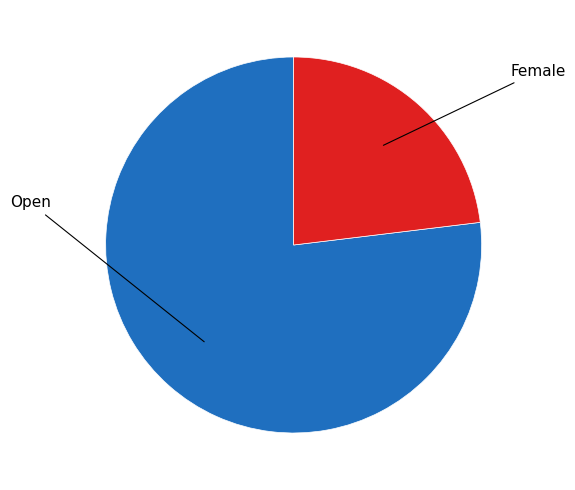

Is there a majority slice in this chart?

Yes